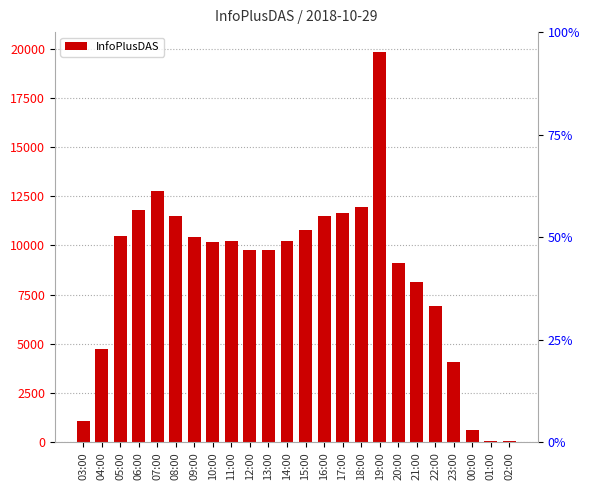

How many bars are there in total?

24